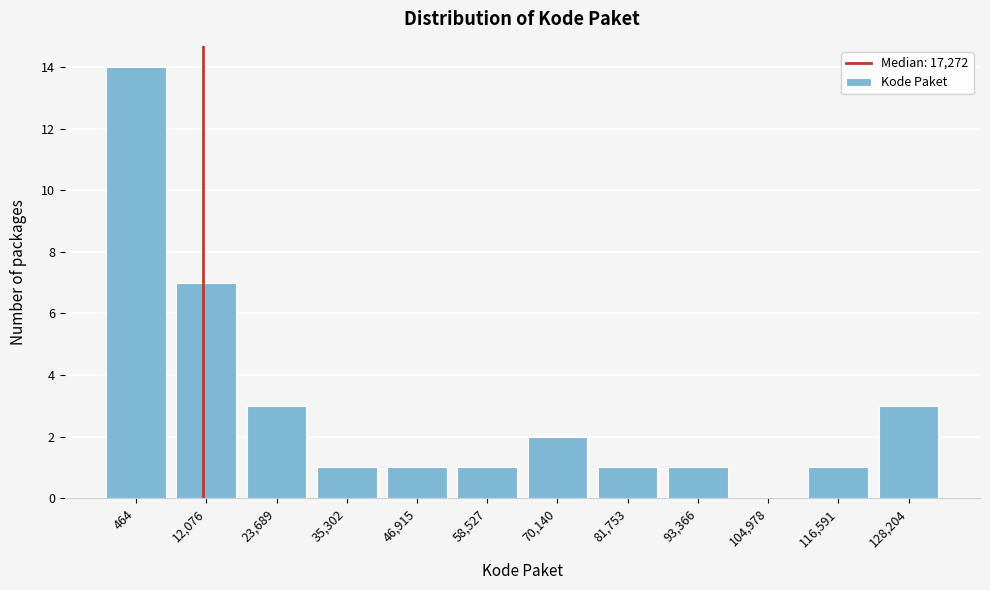

Reading left to right, list all the values displayed in this chart.

464=14	12,076=7	23,689=3	35,302=1	46,915=1	58,527=1	70,140=2	81,753=1	93,366=1	104,978=0	116,591=1	128,204=3